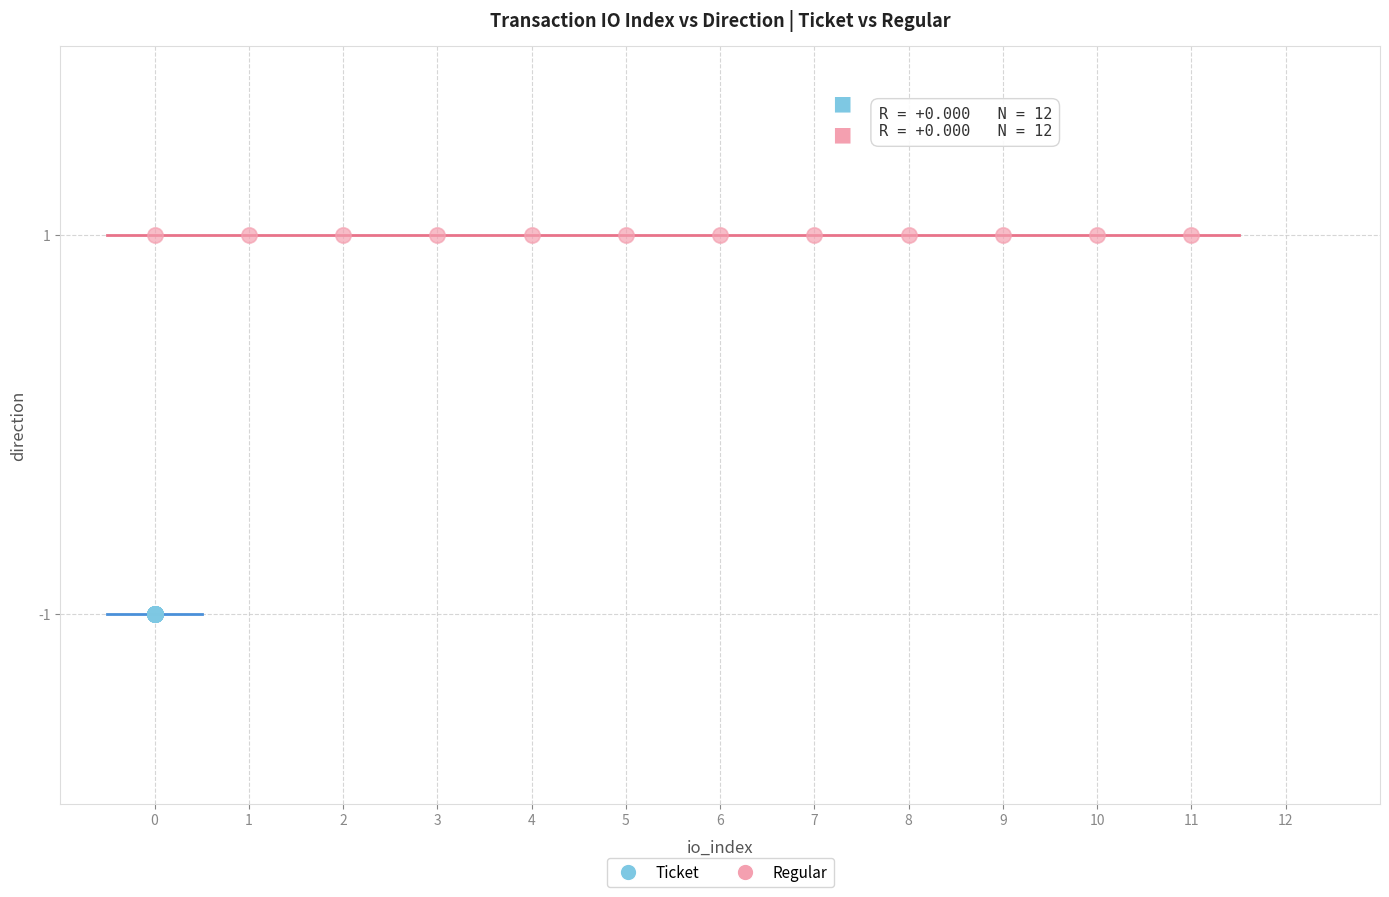

Which series reaches the minimum Y coordinate?

Ticket